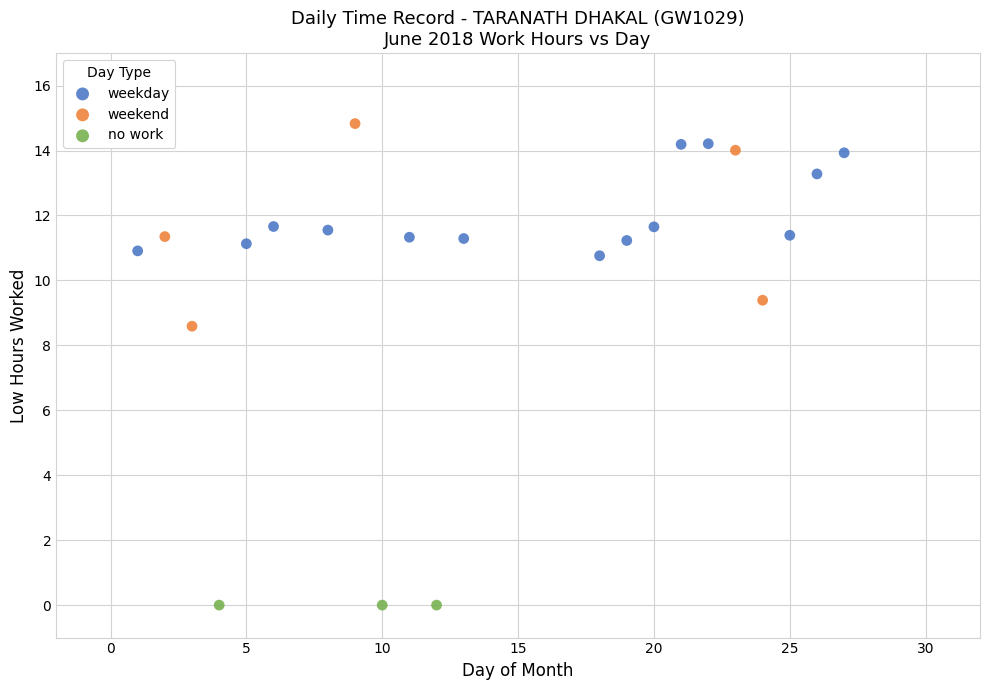

Which series reaches the minimum Y coordinate?

no work